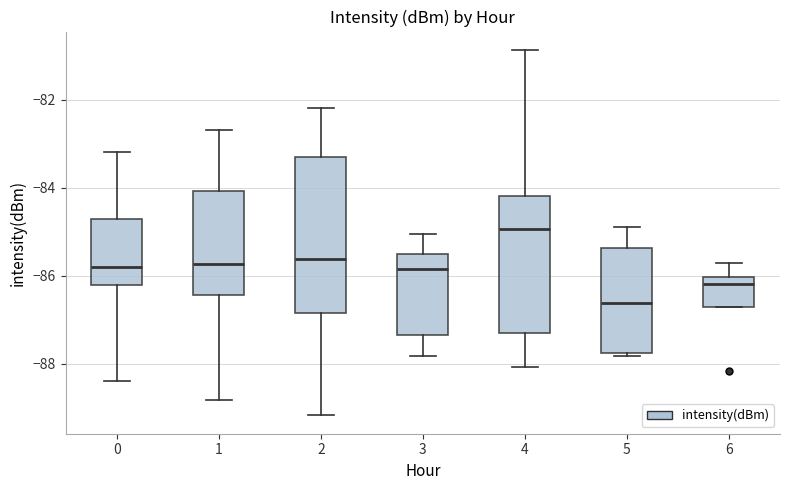

Which box is the tallest, from its lower edge to its upper edge?

2